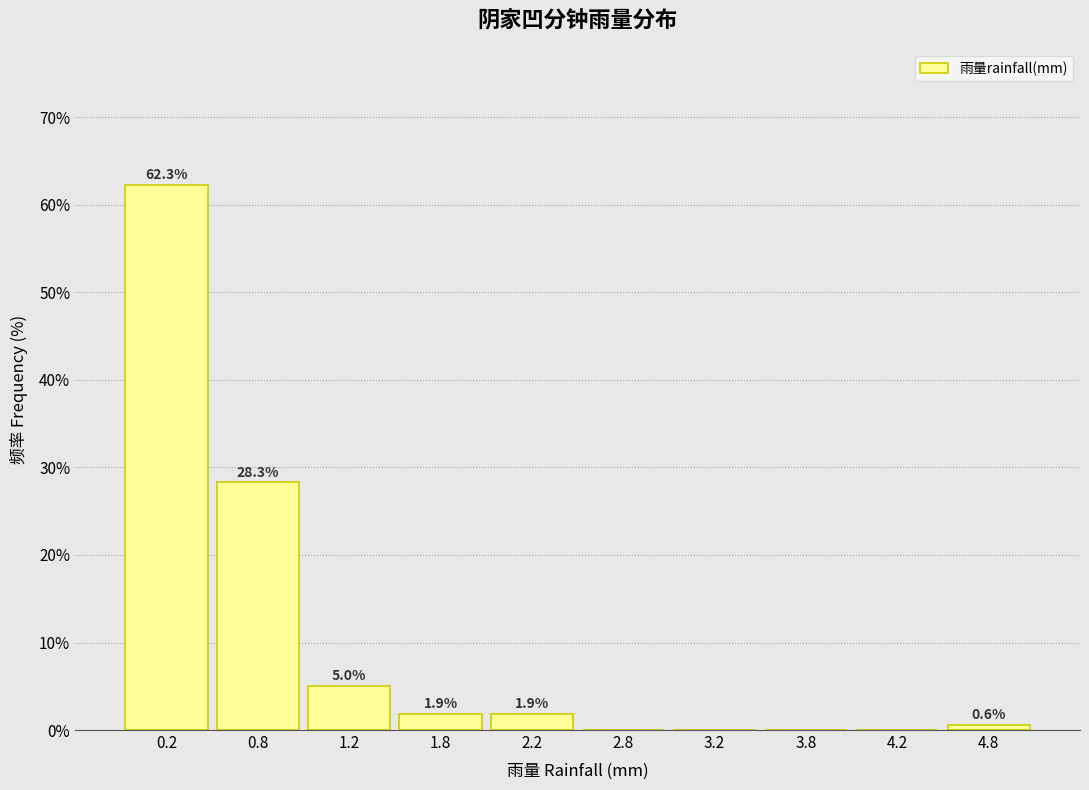

Which range on the x-axis has the tallest bar?

0.0 to 0.5